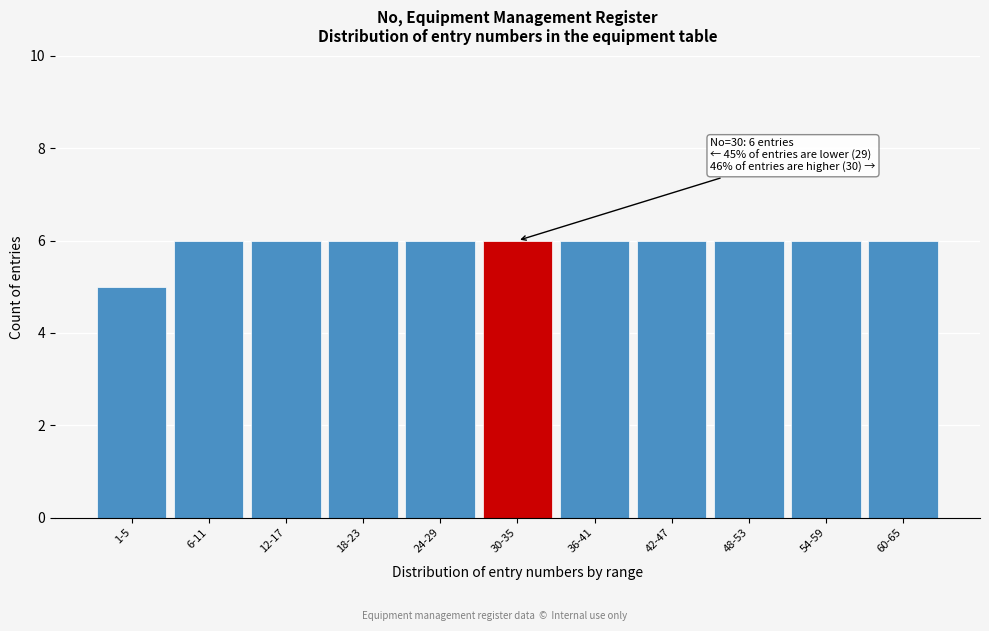

Reading left to right, transcribe all the data shown in this chart.

1-5=5	6-11=6	12-17=6	18-23=6	24-29=6	30-35=6	36-41=6	42-47=6	48-53=6	54-59=6	60-65=6